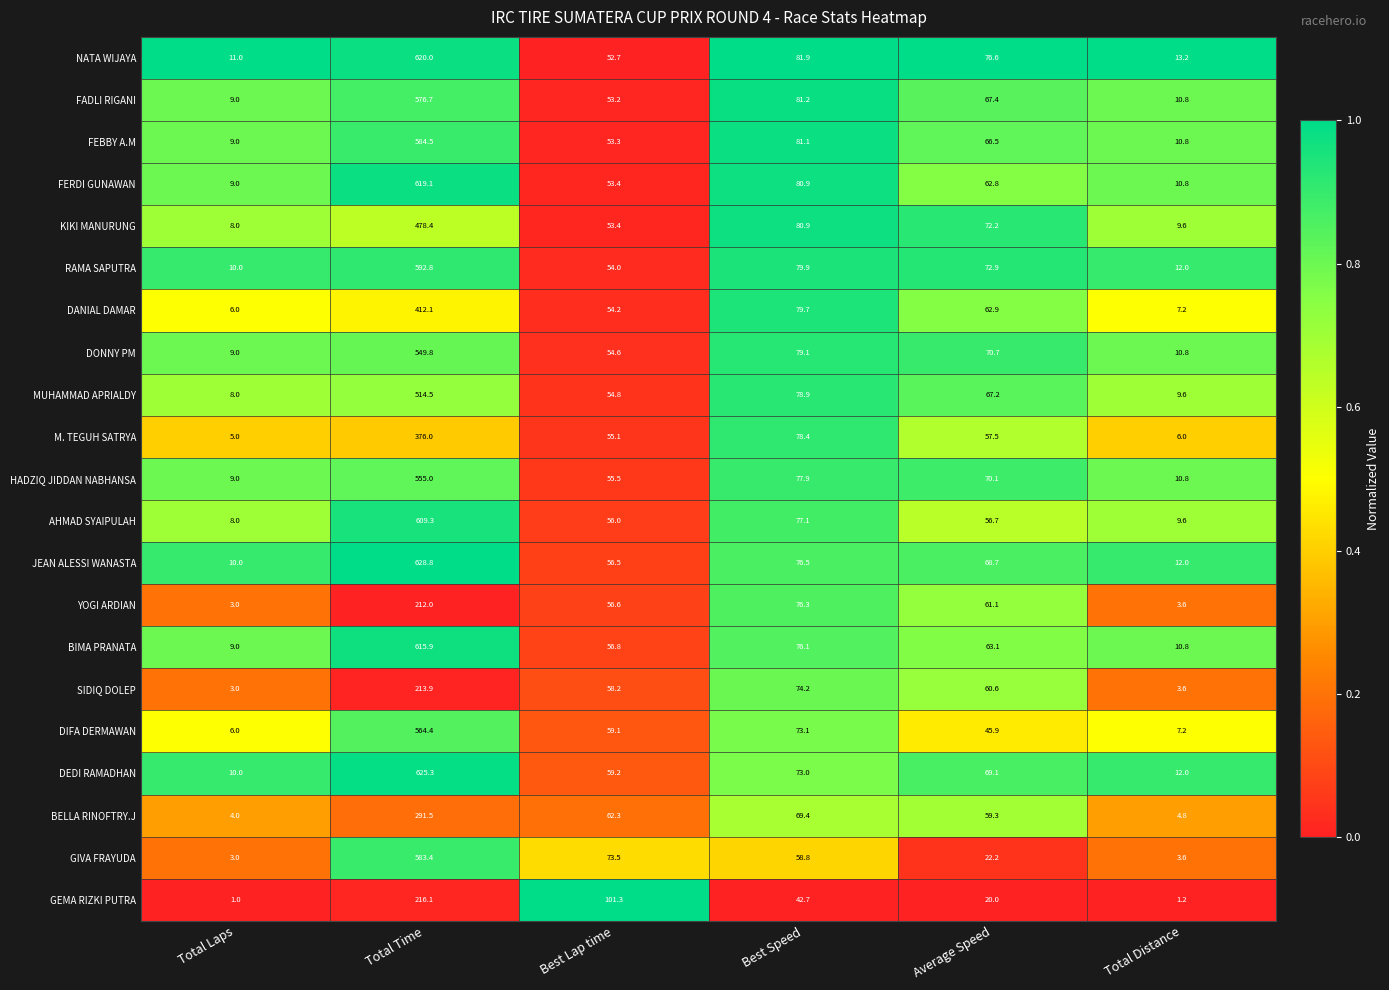

True or false: GEMA RIZKI PUTRA has a value of 20.0 at Average Speed.

True